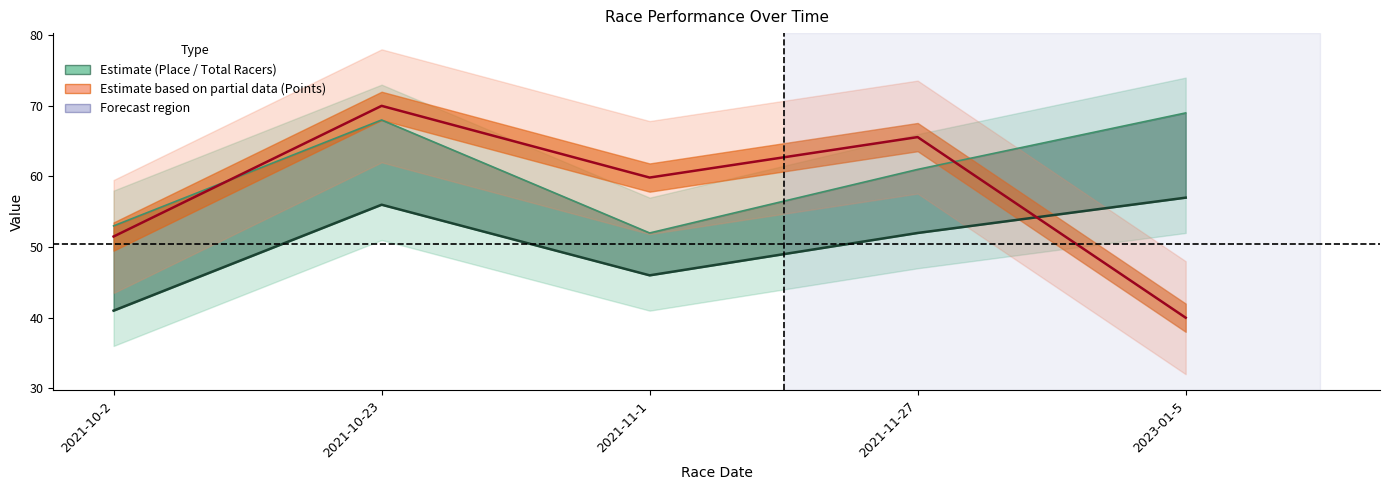

How many values in the Place series exceed 52?

2